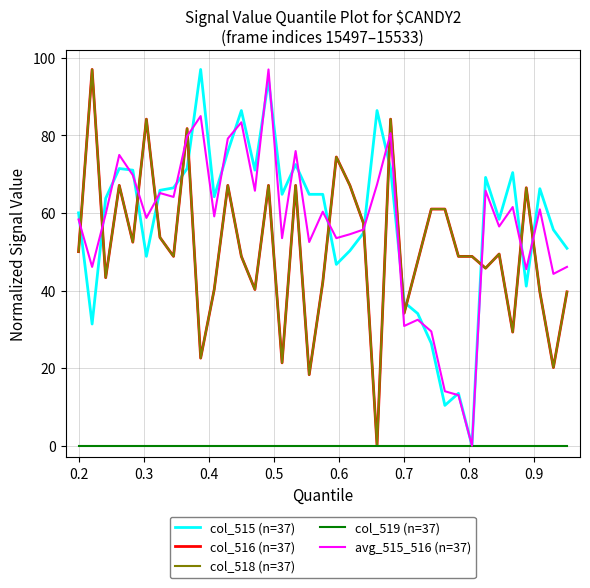

How many lines are shown in the chart?

5